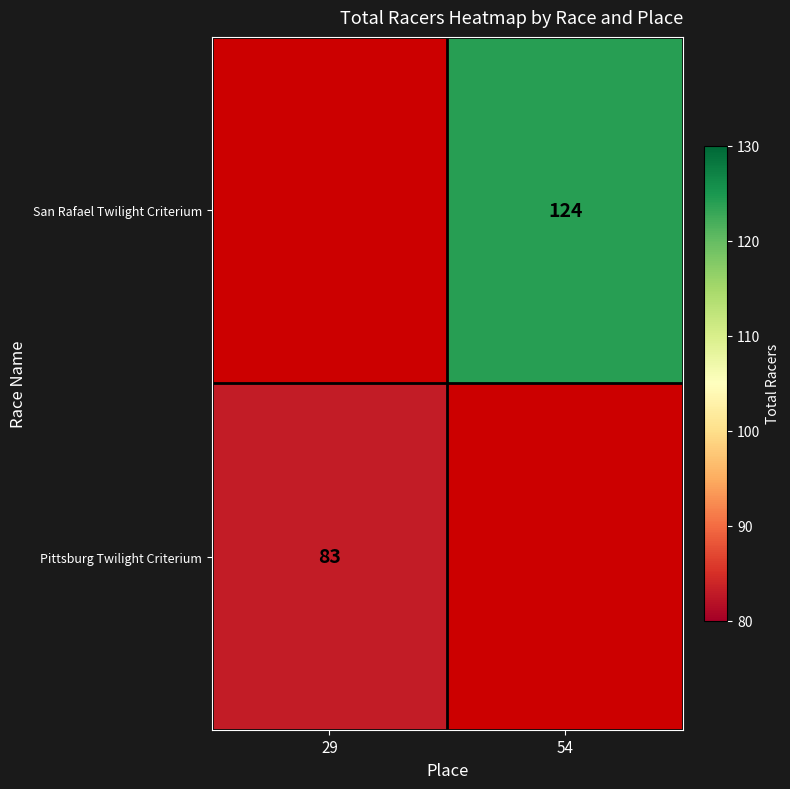

What is the spread (max minus min) of values at 54?

124